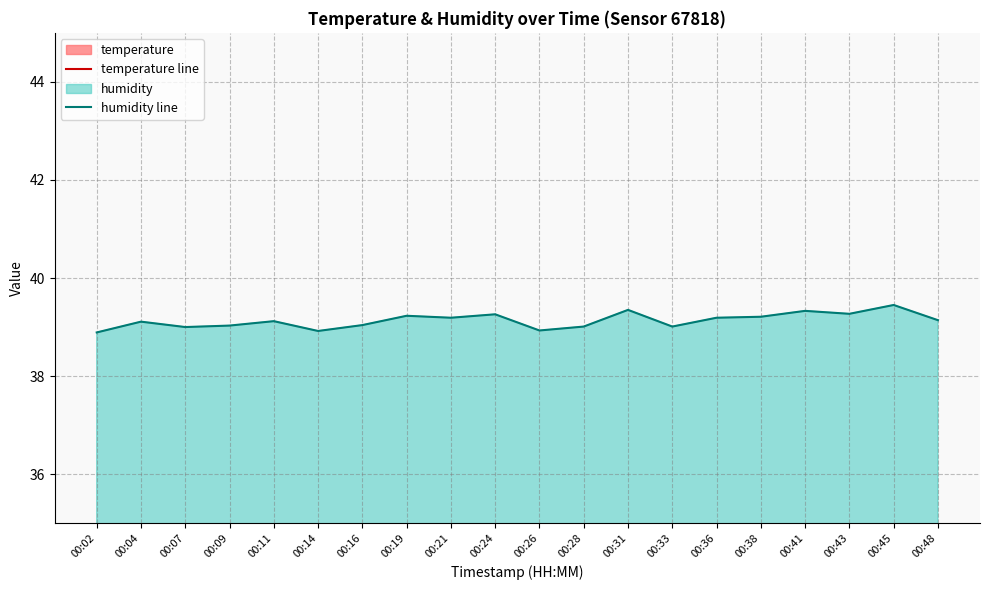

How many lines are shown in the chart?

2